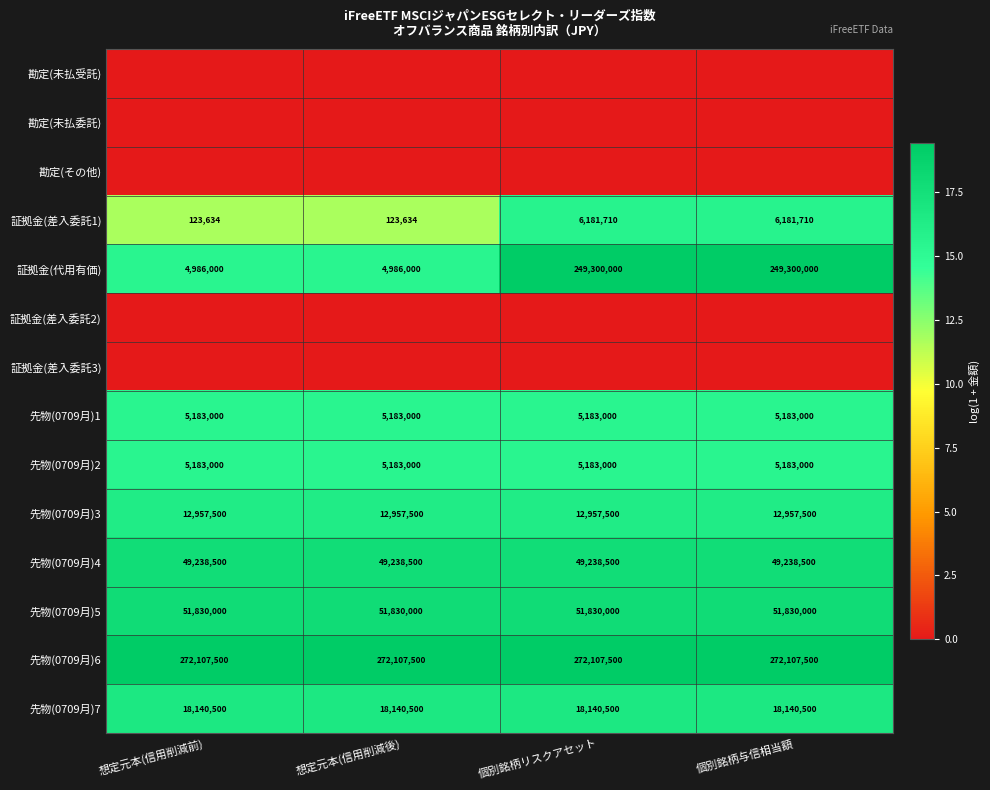

What is the lowest value of the 先物(0709月)5 series?

51830000